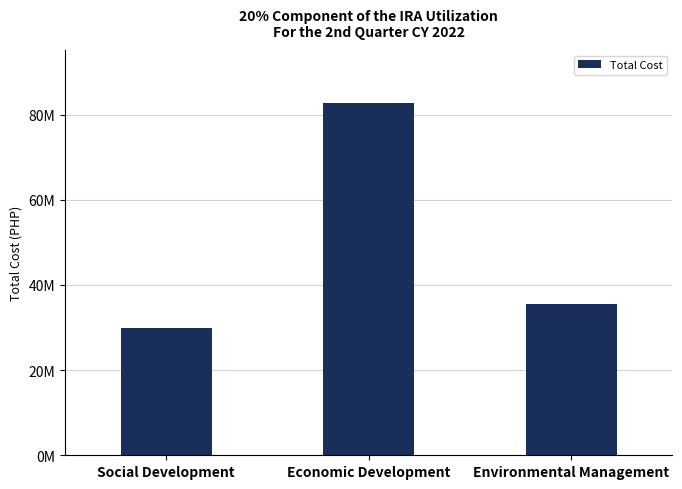

What is the ratio of the value at Economic Development to the value at Environmental Management?

2.3